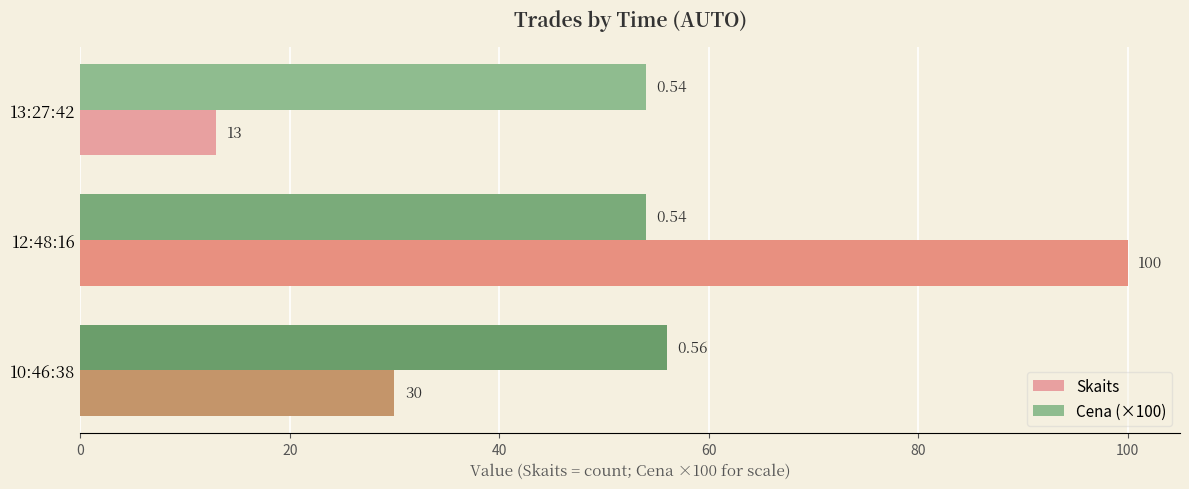

Rank the series at 10:46:38 from lowest to highest value.

Skaits, Cena (×100)